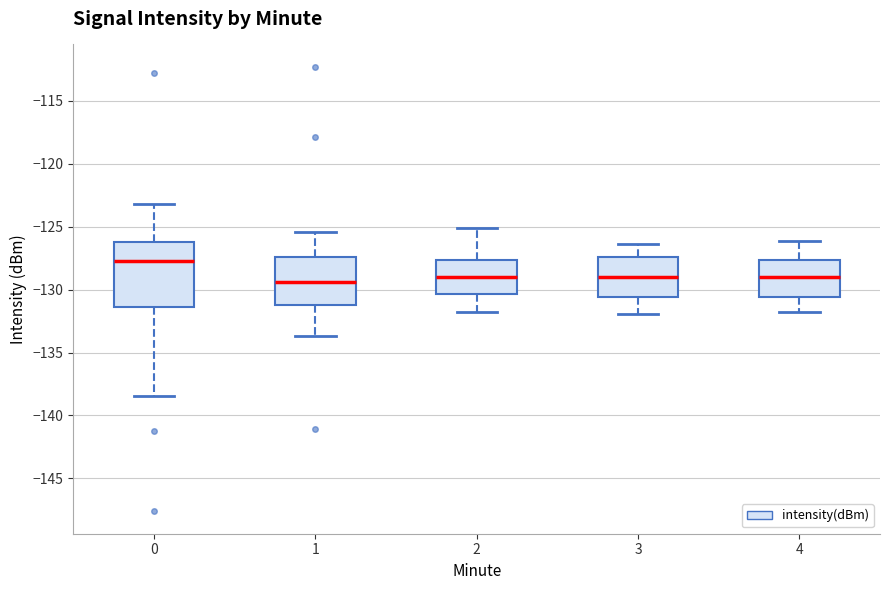

Comparing the boxes themselves (not the whiskers), which one is the tallest?

0